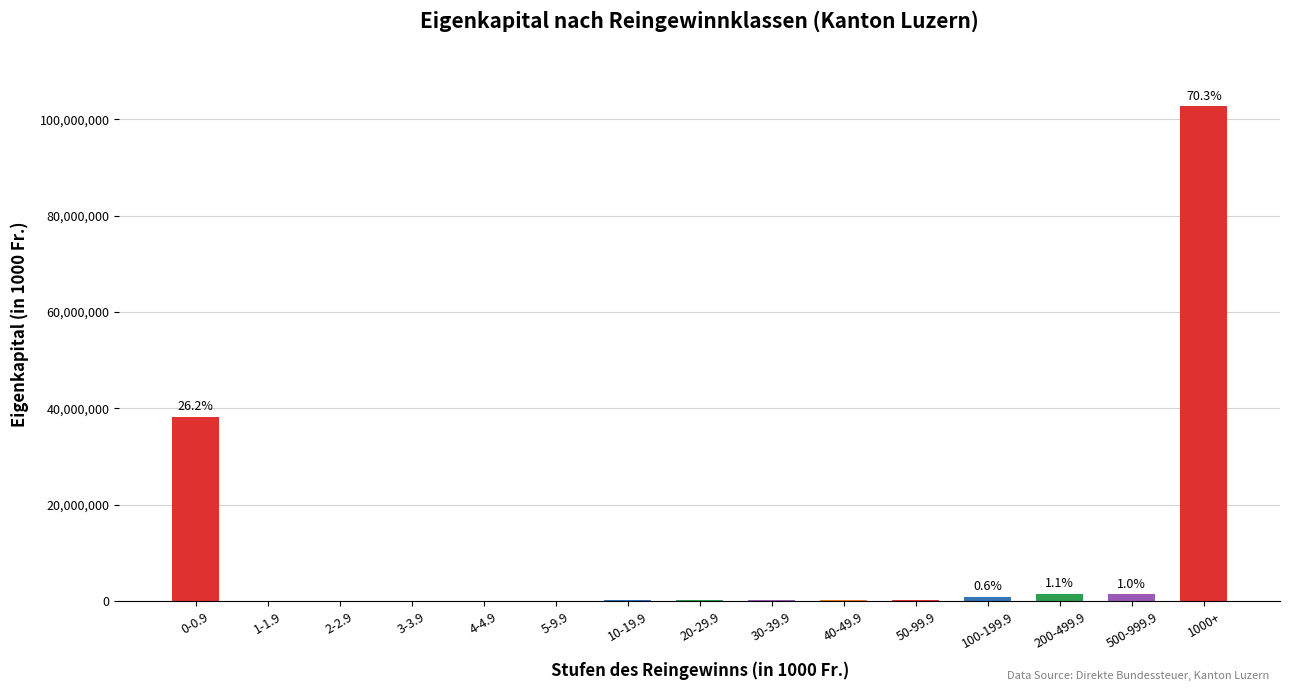

What is the sum of the values at 500-999.9 and 40-49.9?

1561430